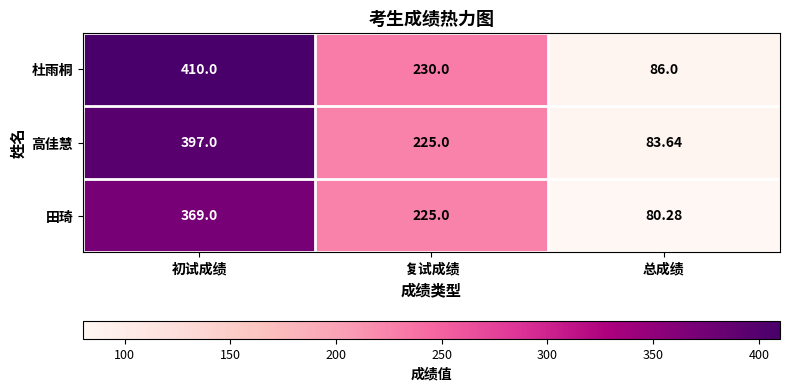

Rank the series at 初试成绩 from highest to lowest value.

杜雨桐, 高佳慧, 田琦